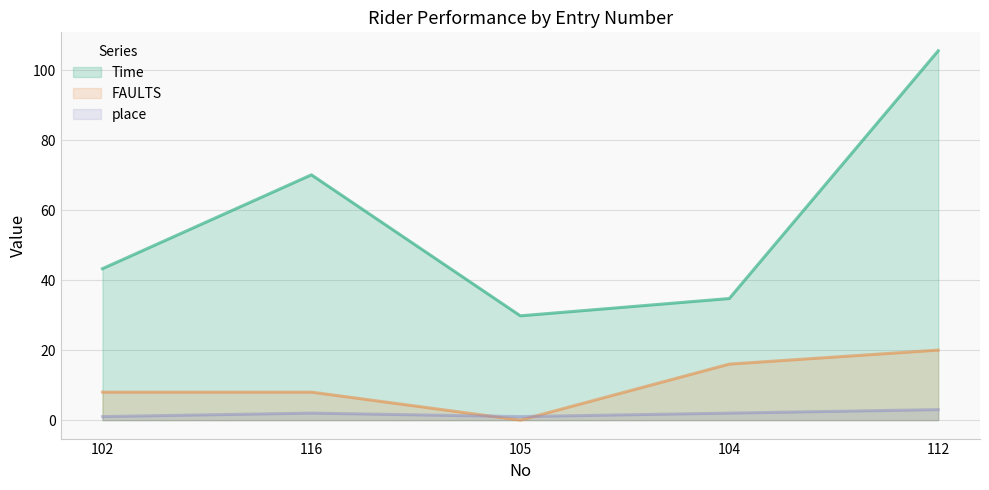

True or false: FAULTS and Time intersect in this chart.

False